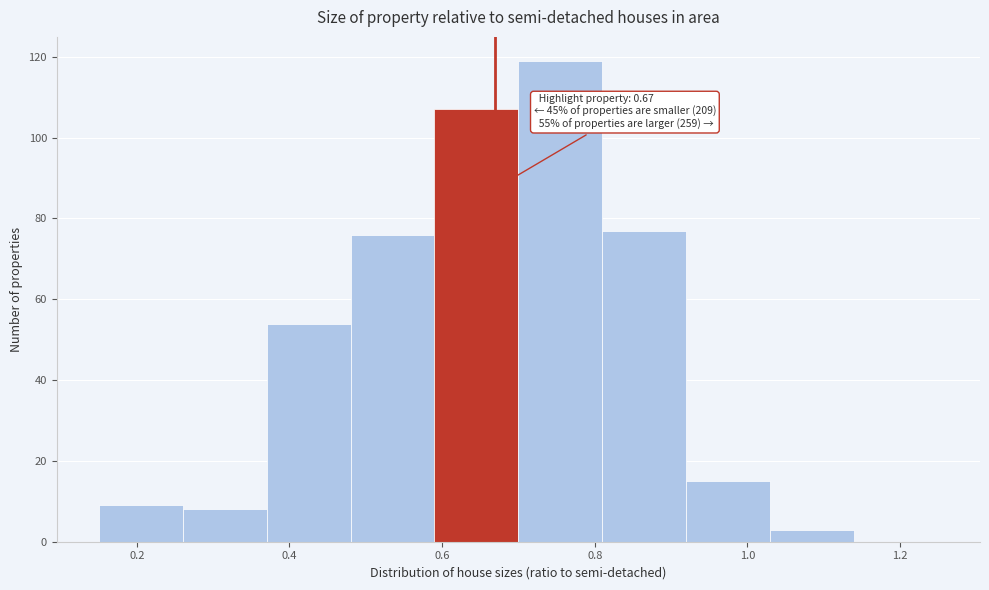

Which range on the x-axis has the tallest bar?

0.70 to 0.81